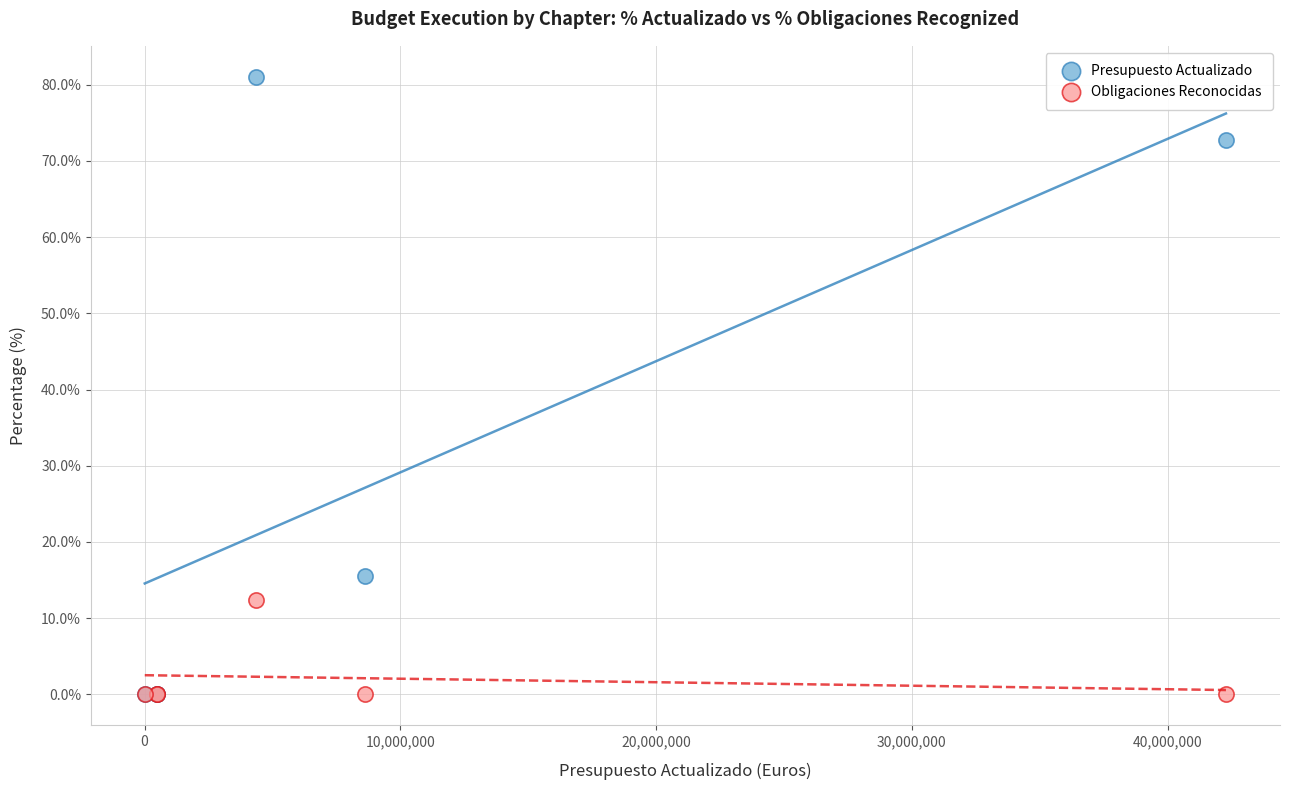

What are all the series names shown in the legend?

Presupuesto Actualizado, Obligaciones Reconocidas